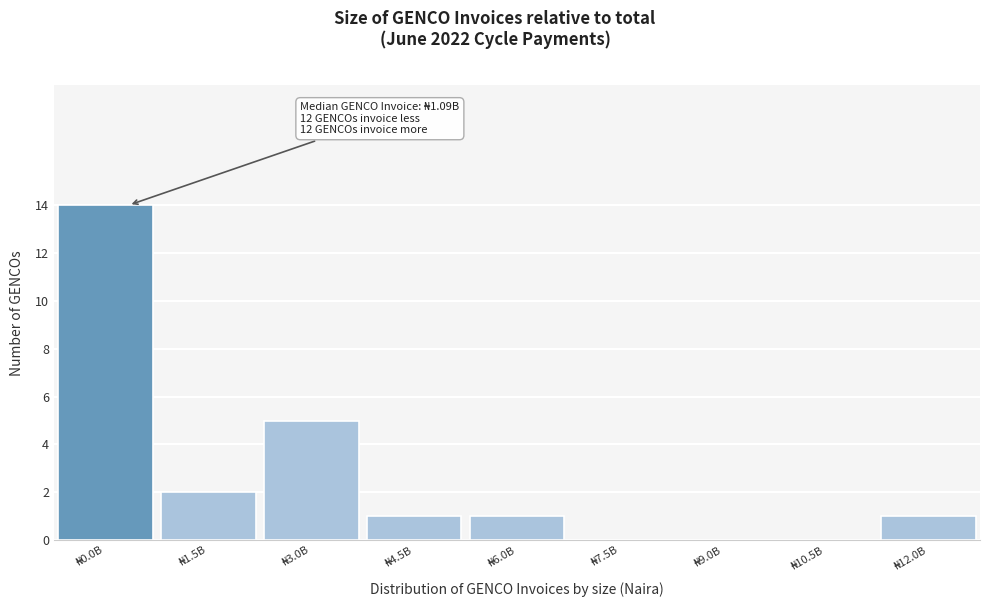

What is the sum of all values?

24